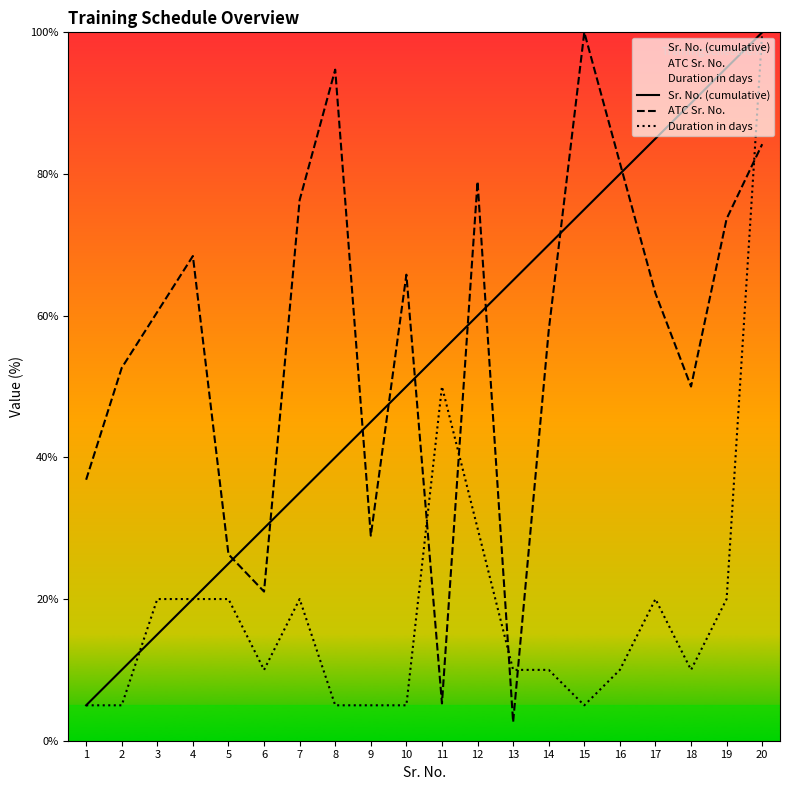

Between 17 and 9, which is larger?

17